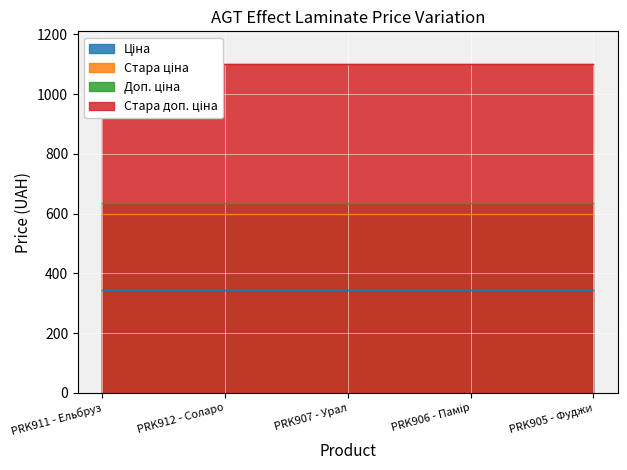

What is the maximum value for Ціна?

345.6